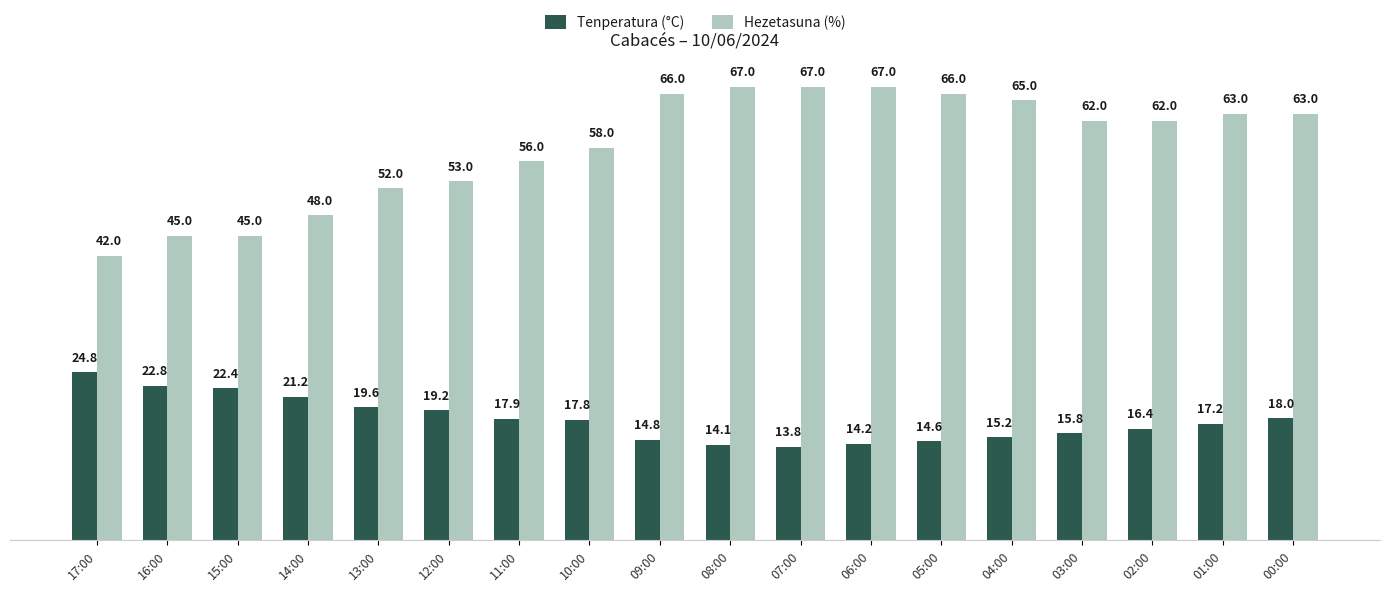

Are the bars horizontal?

No